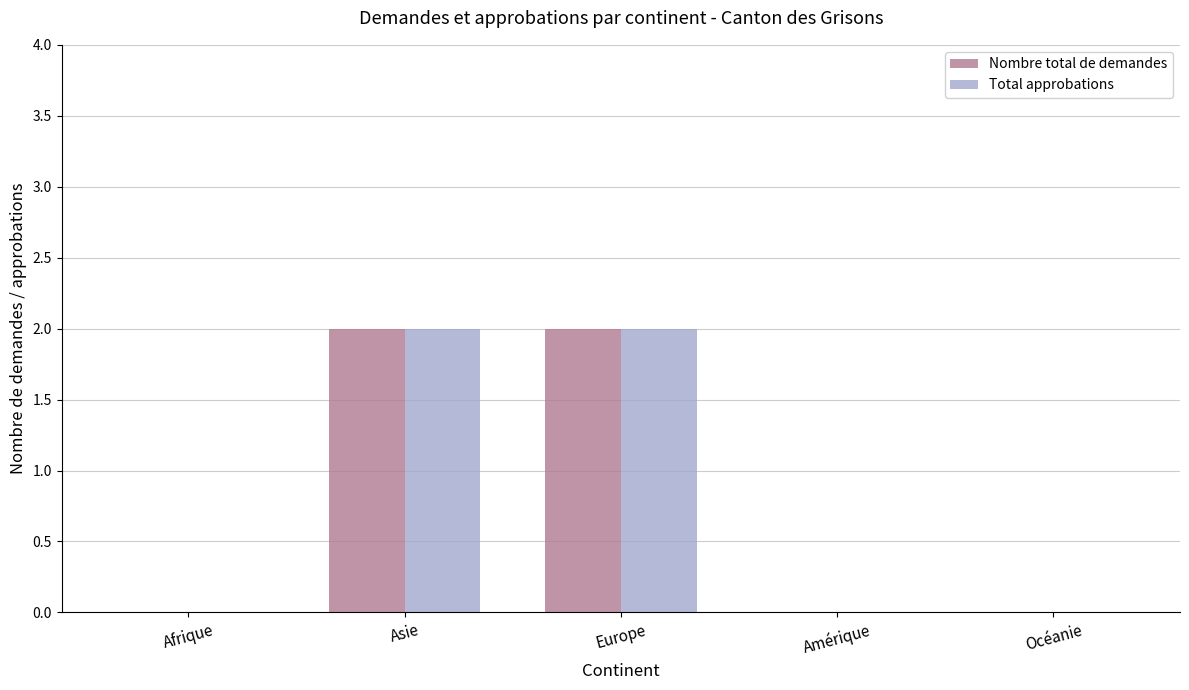

Is the value of Total approbations at Océanie greater than the value of Nombre total de demandes at Asie?

No